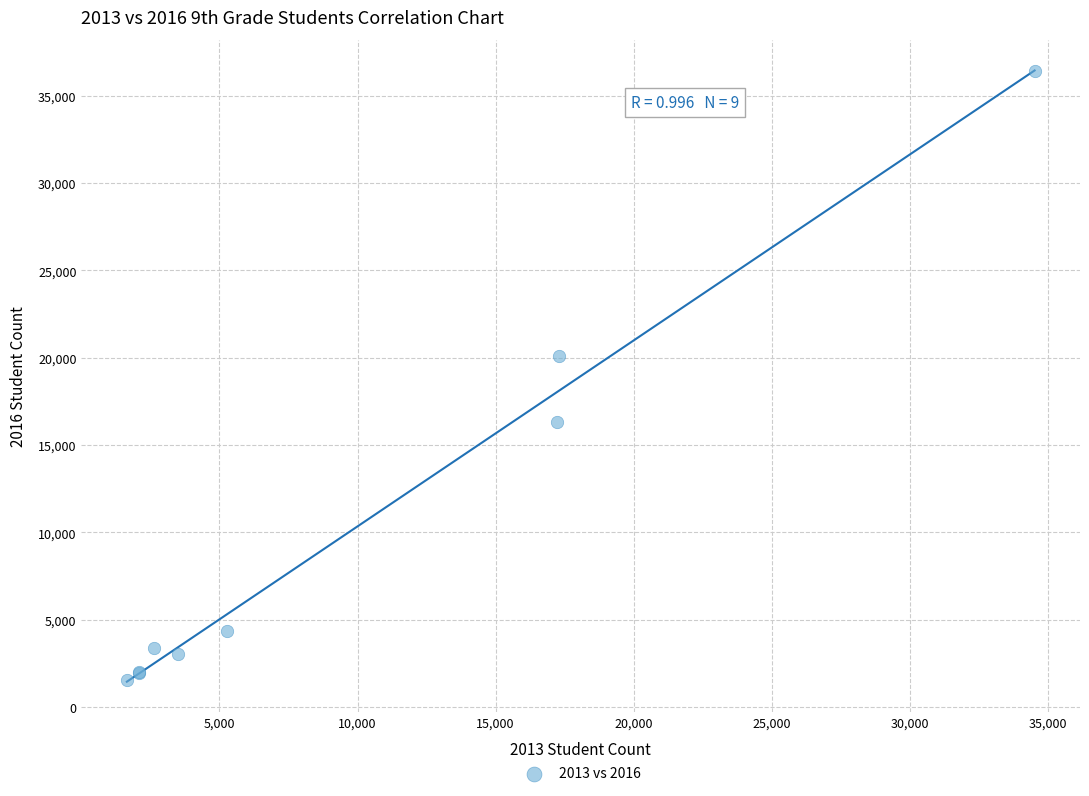

What Y value in the scatter plot is closest to 18985?

20093